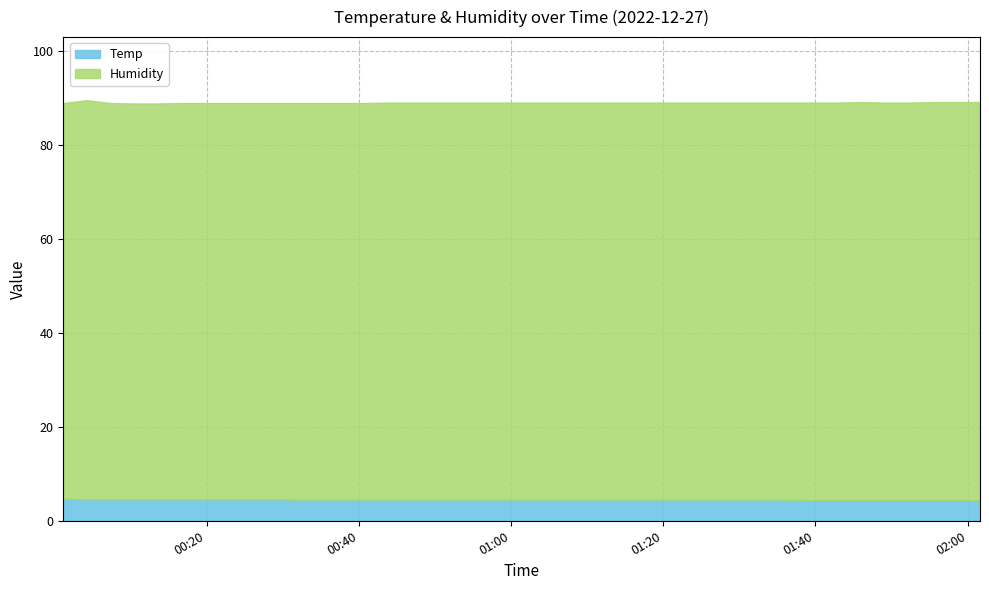

What is the difference between the second highest and second lowest values in the Humidity series?

0.3